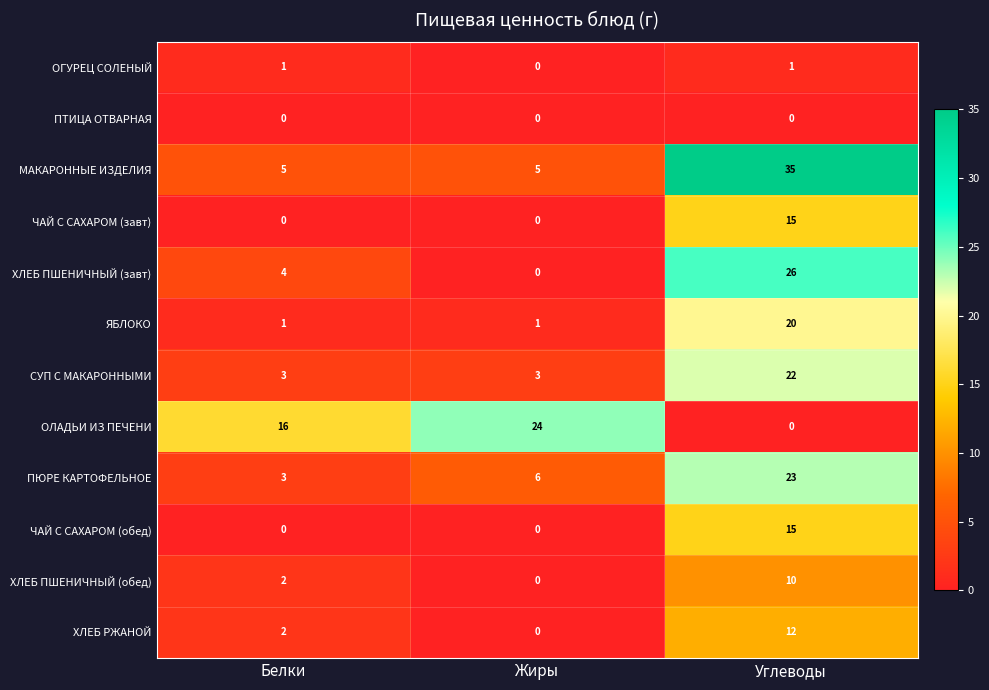

The value of ЧАЙ С САХАРОМ (обед) at Жиры is 0. True or false?

True